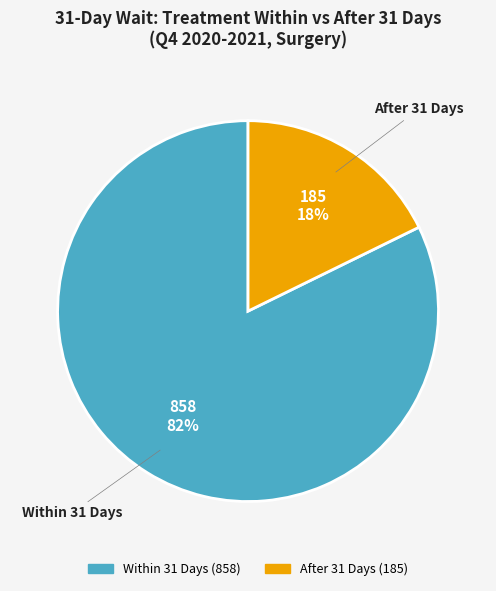

Does any single category account for the majority?

Yes